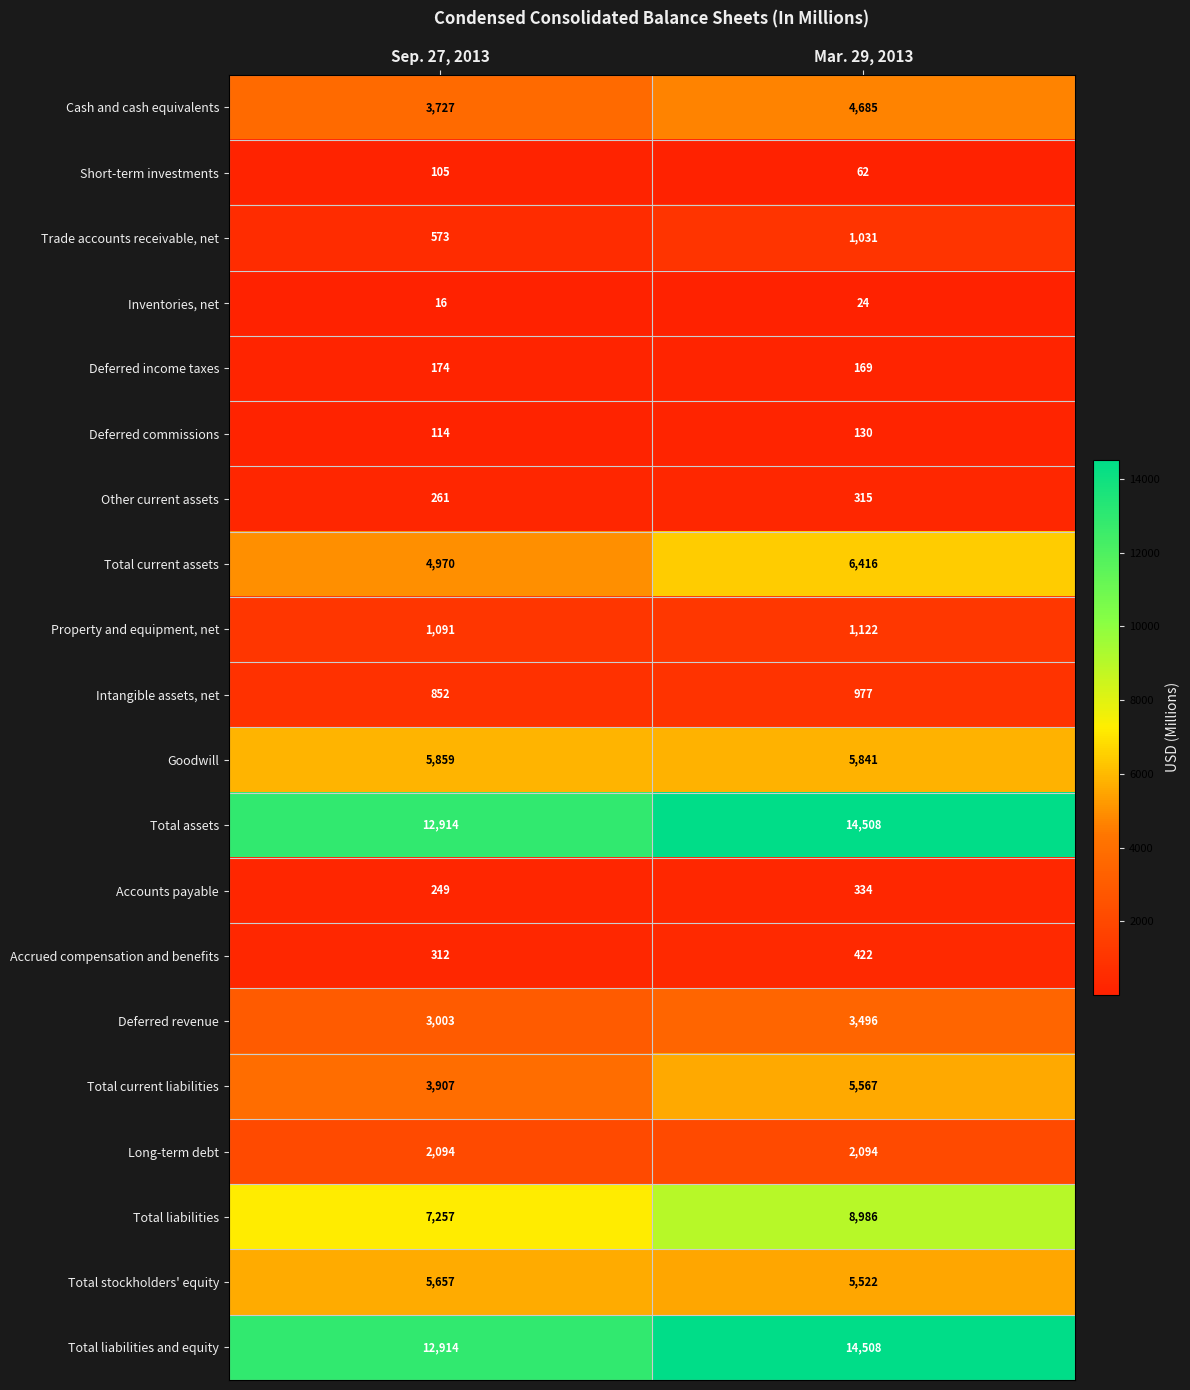

At how many categories does at least one series exceed 8716?

2